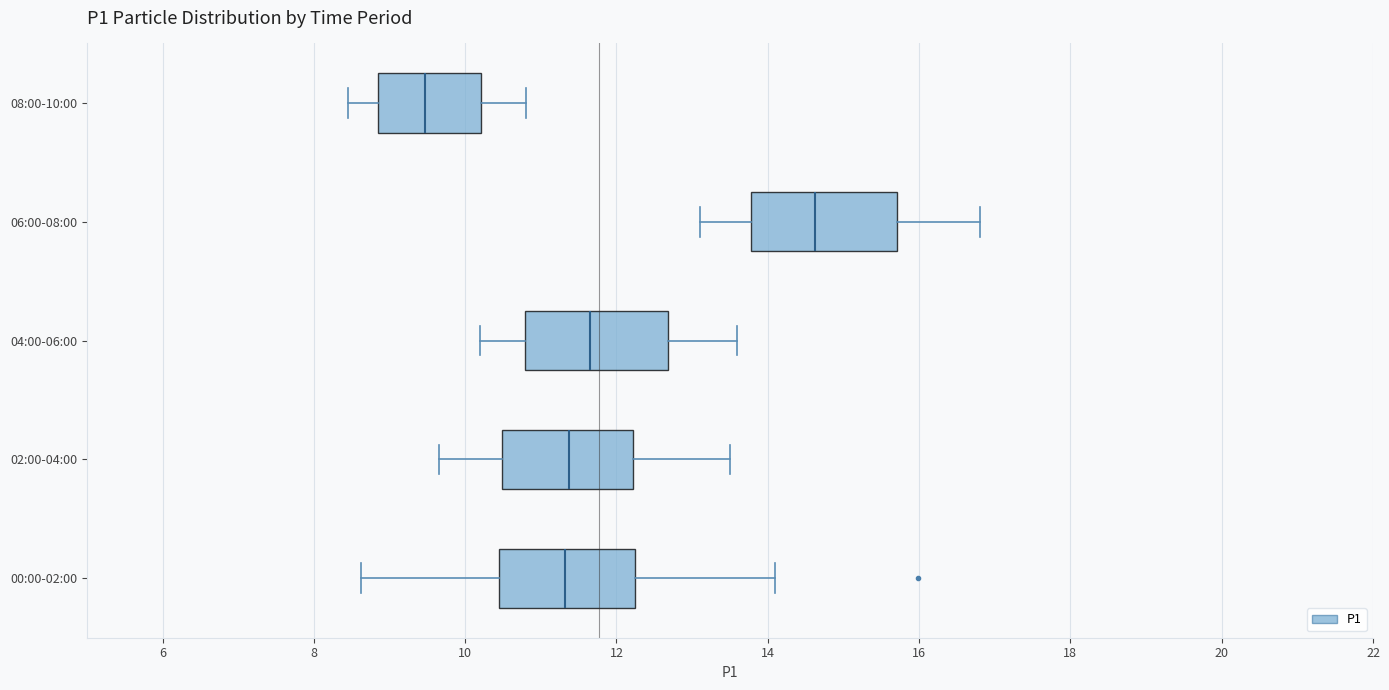

Where does the right whisker of the box for 02:00-04:00 end on the x-axis? The values are not printed on the chart, so give them approximately, as read against the axis.

13.6